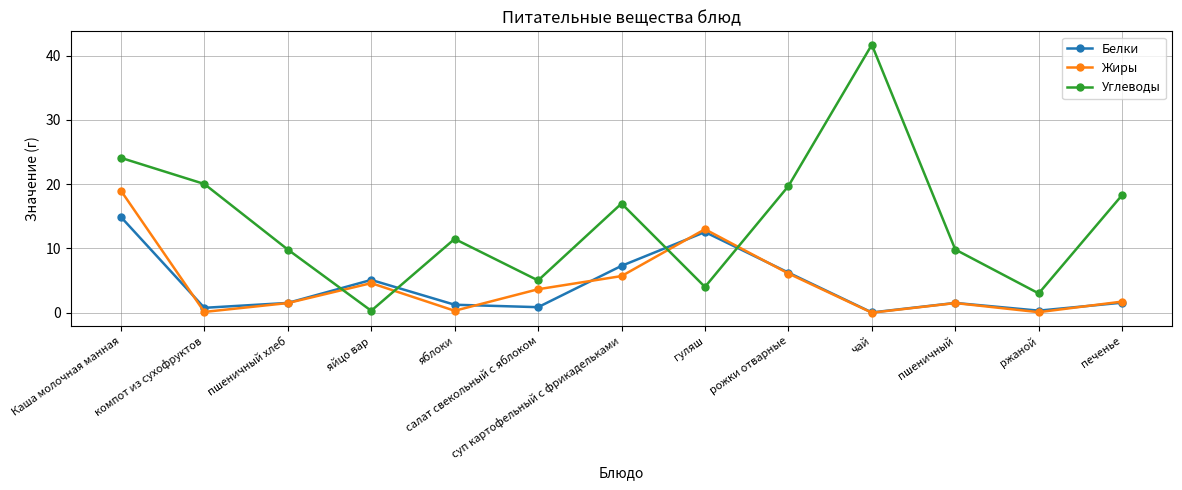

Is it true that Белки equals 12.6 at гуляш?

True